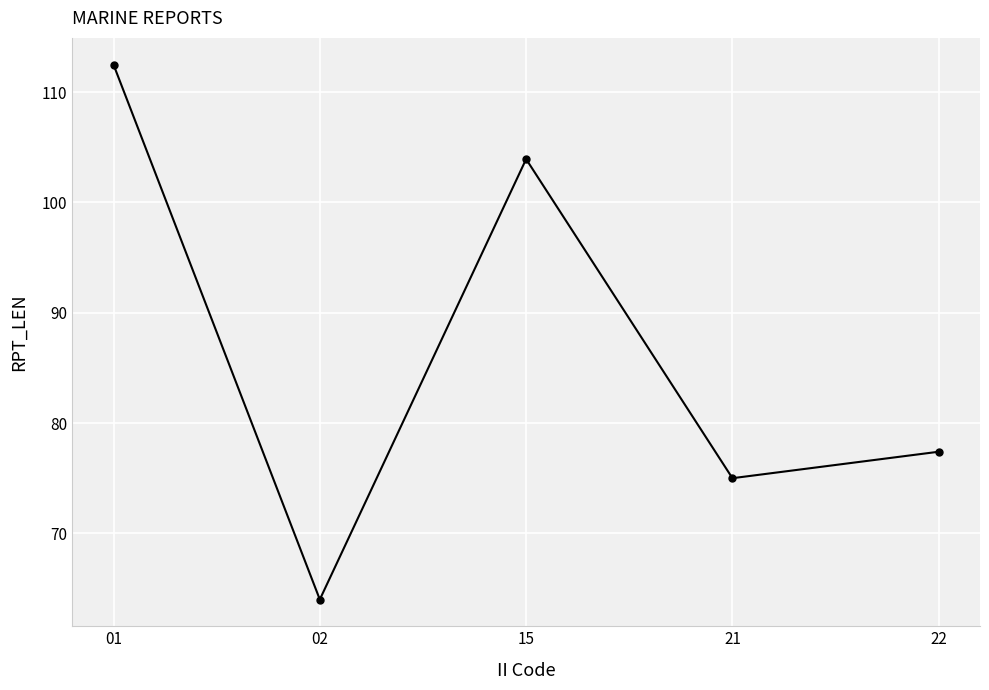

What is the smallest value displayed?

64.0